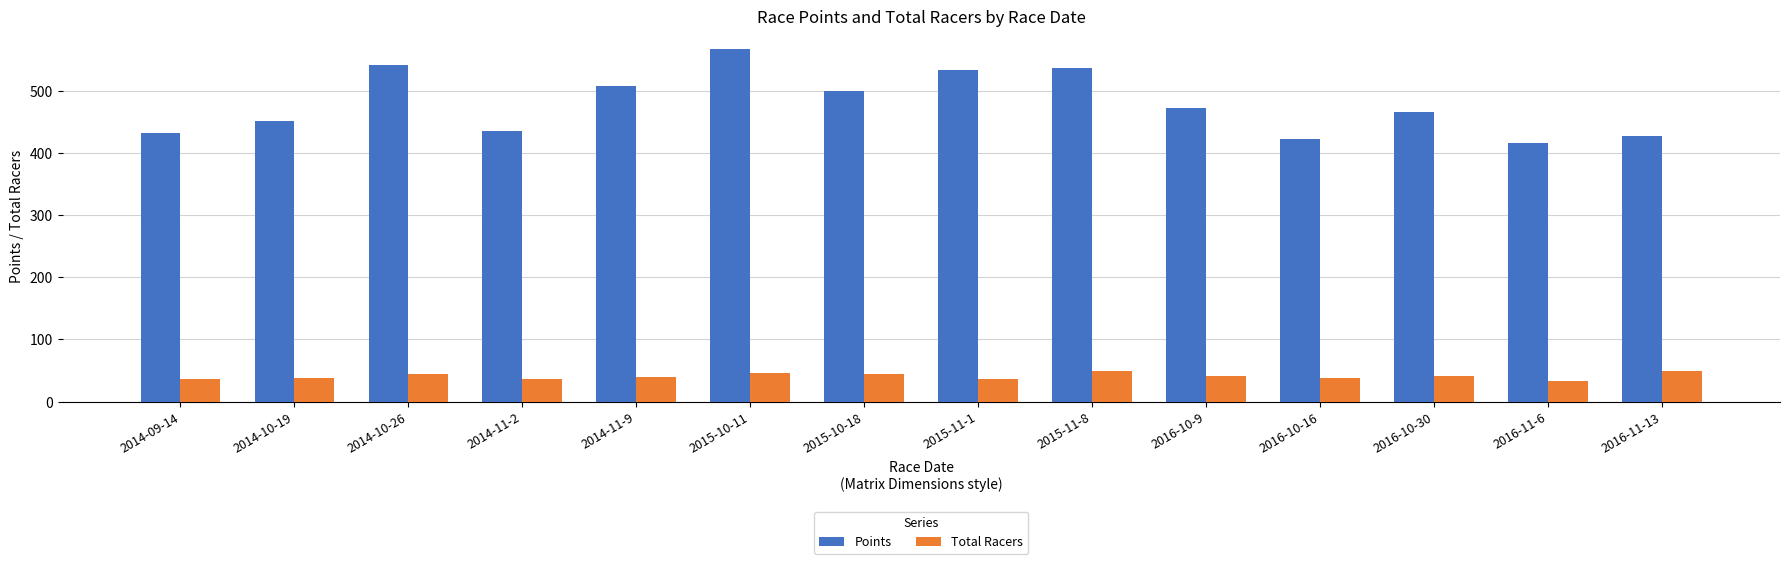

At which label is Points closest to 491?

2015-10-18